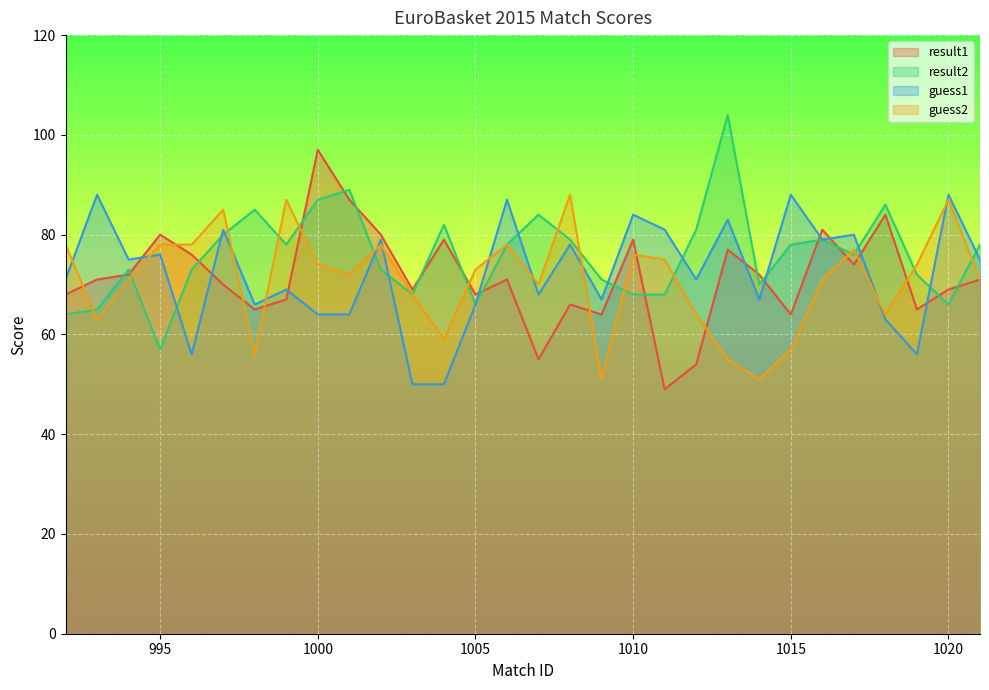

What is the average value of the guess2 series?

71